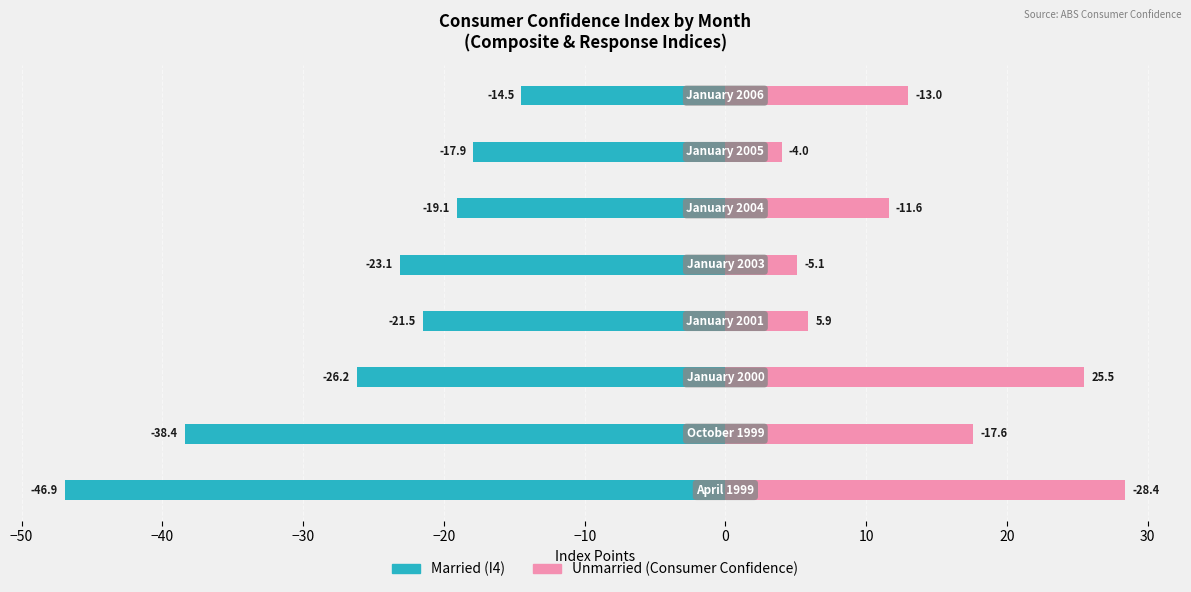

What is the approximate value of Unmarried at 0?

4.0